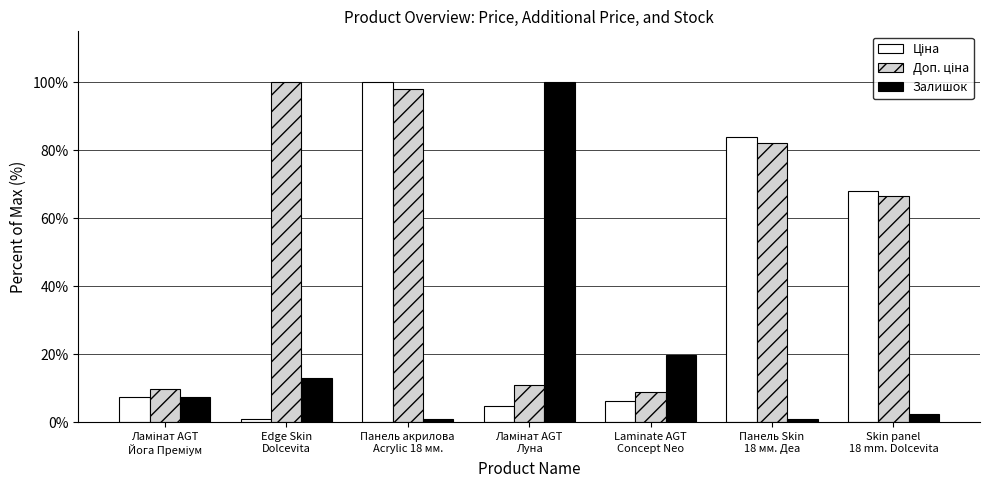

What is the sum of all Залишок values?

144.7